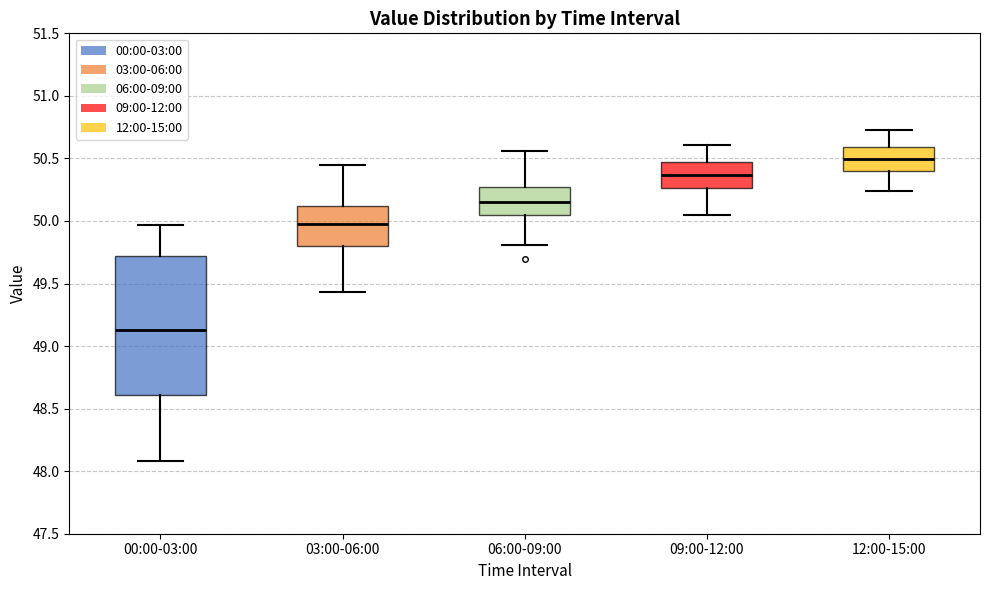

Which box is the tallest, from its lower edge to its upper edge?

00:00-03:00